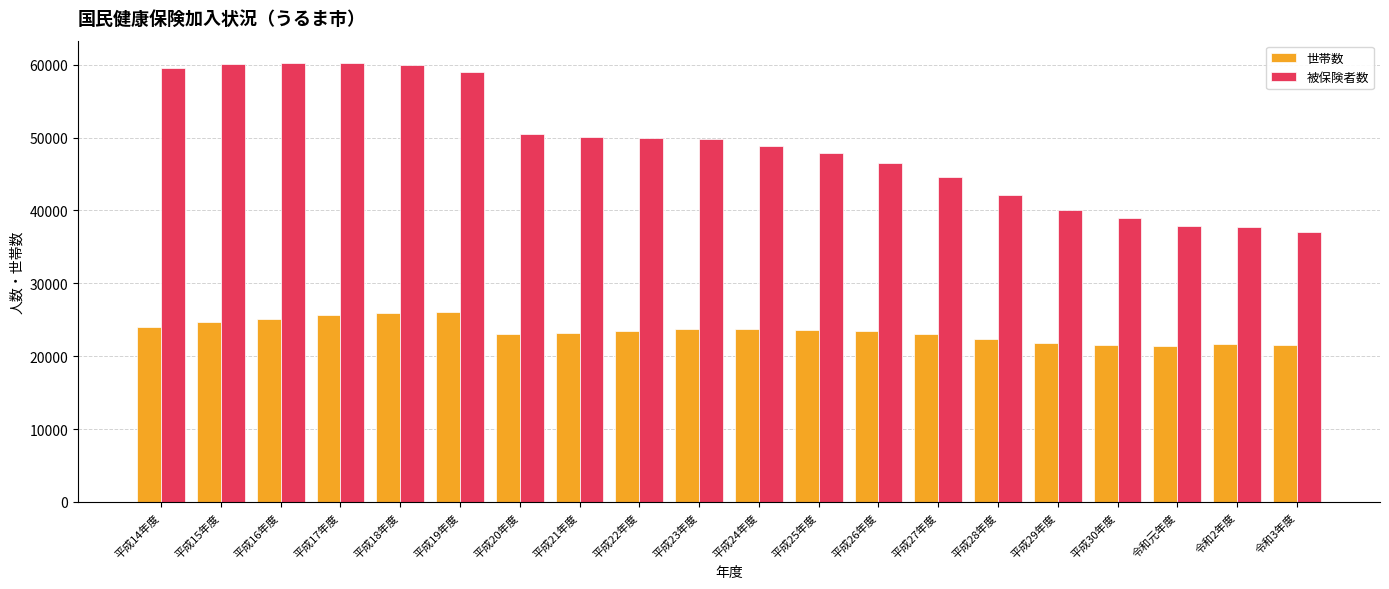

At how many categories does at least one series exceed 55099?

6